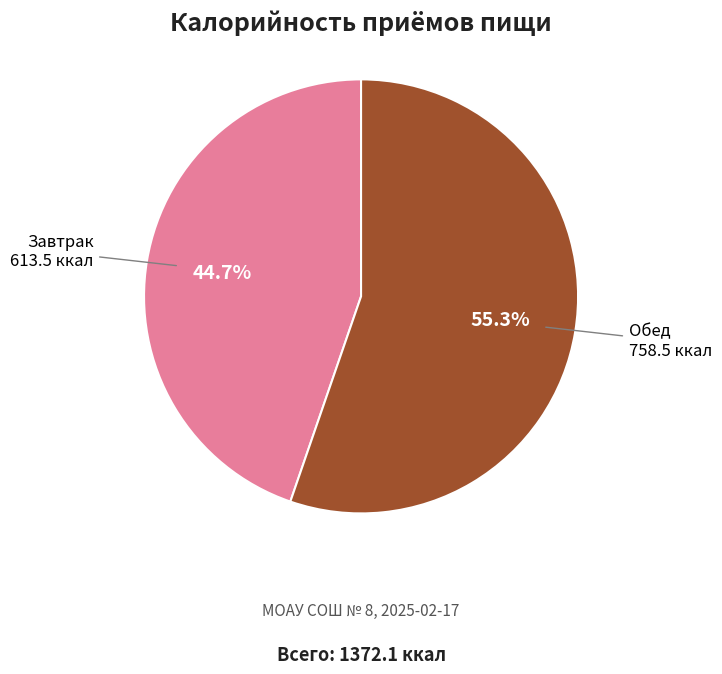

To the nearest percent, what percentage of the pie is Обед?

55%